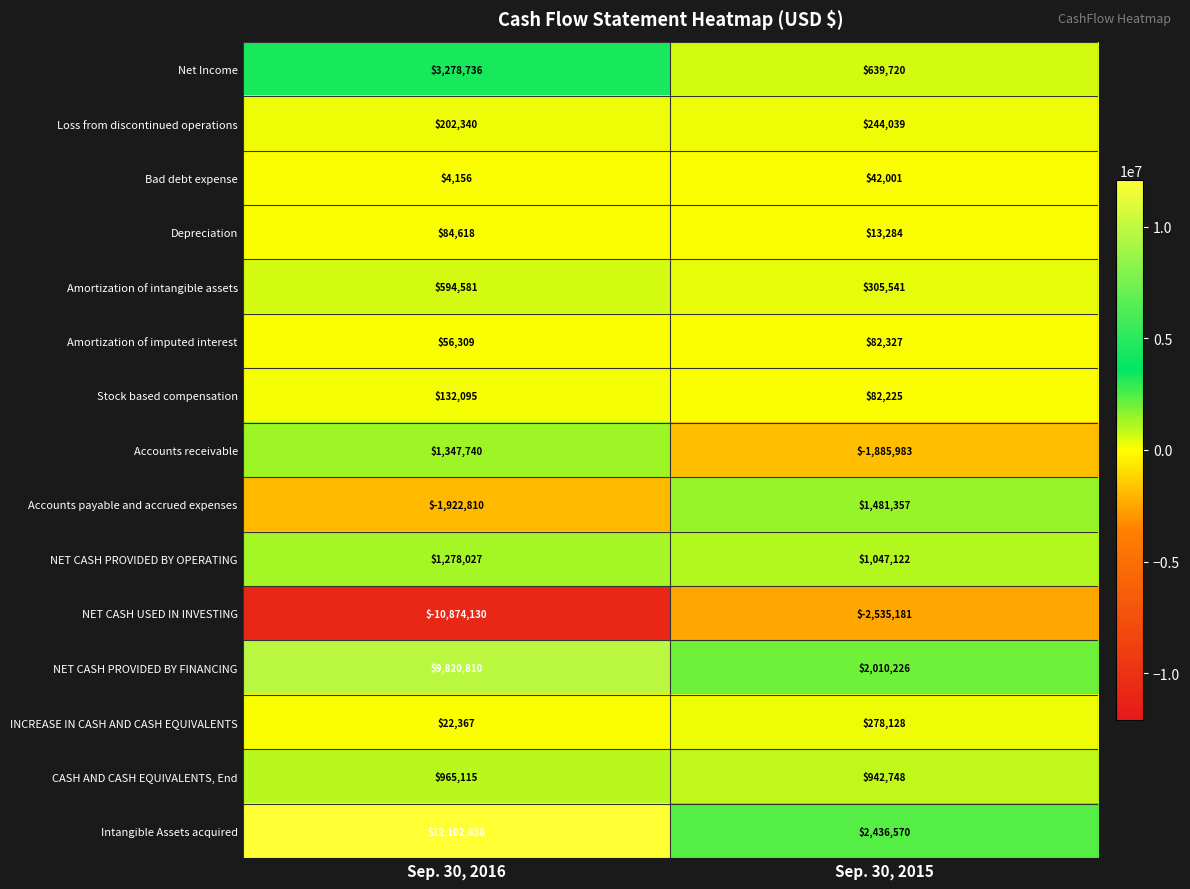

True or false: INCREASE IN CASH AND CASH EQUIVALENTS has a value of 107144 at Sep. 30, 2015.

False